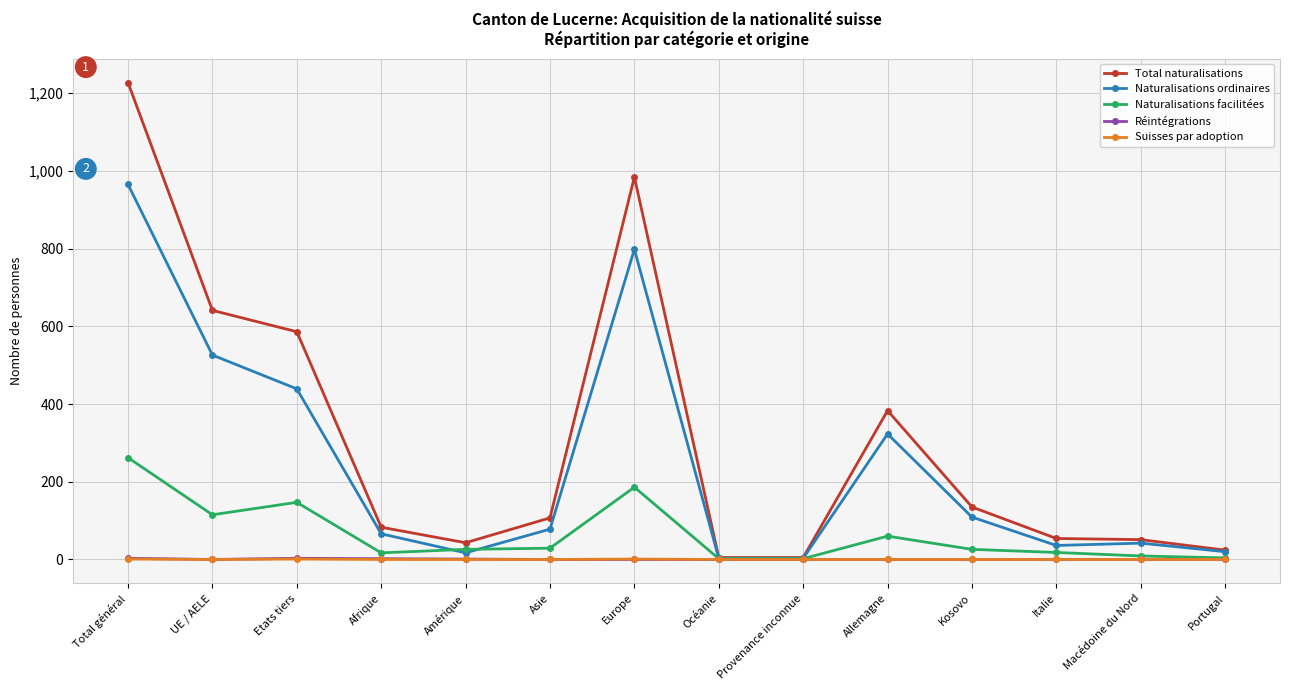

What are all the series names shown in the legend?

Total naturalisations, Naturalisations ordinaires, Naturalisations facilitées, Réintégrations, Suisses par adoption